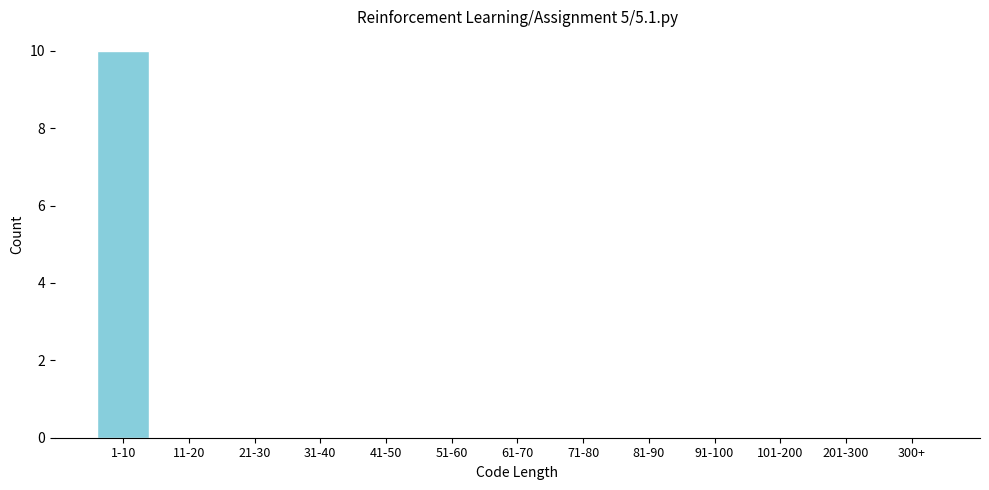

Reading left to right, list all the values displayed in this chart.

1-10=10	11-20=0	21-30=0	31-40=0	41-50=0	51-60=0	61-70=0	71-80=0	81-90=0	91-100=0	101-200=0	201-300=0	300+=0